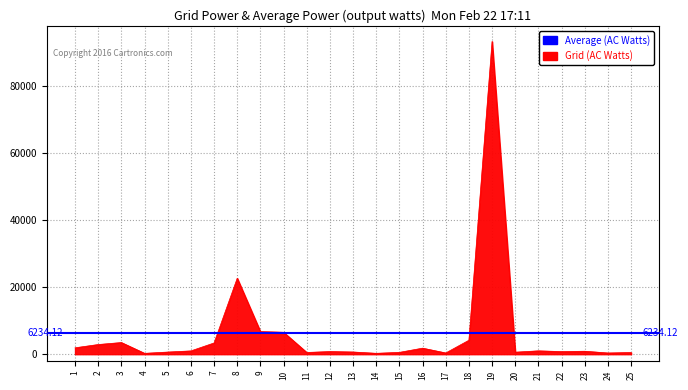

What is the value of the 6th point from the left?

981